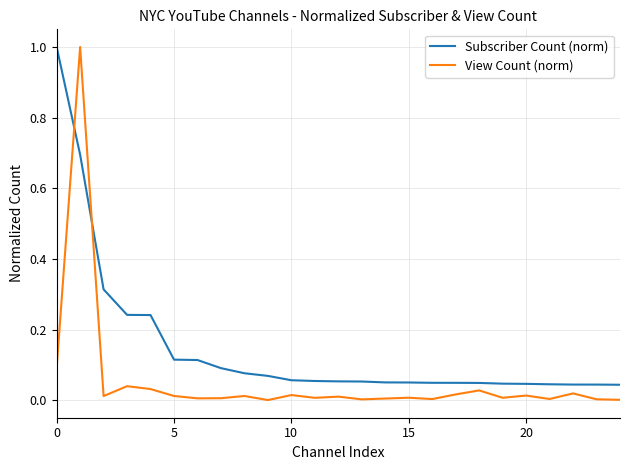

True or false: View Count (norm) and Subscriber Count (norm) cross at least once.

True